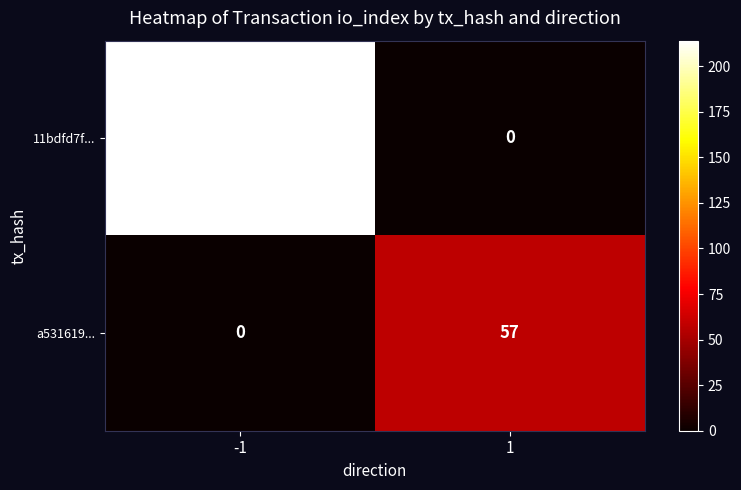

What is the maximum value shown in the chart?

214